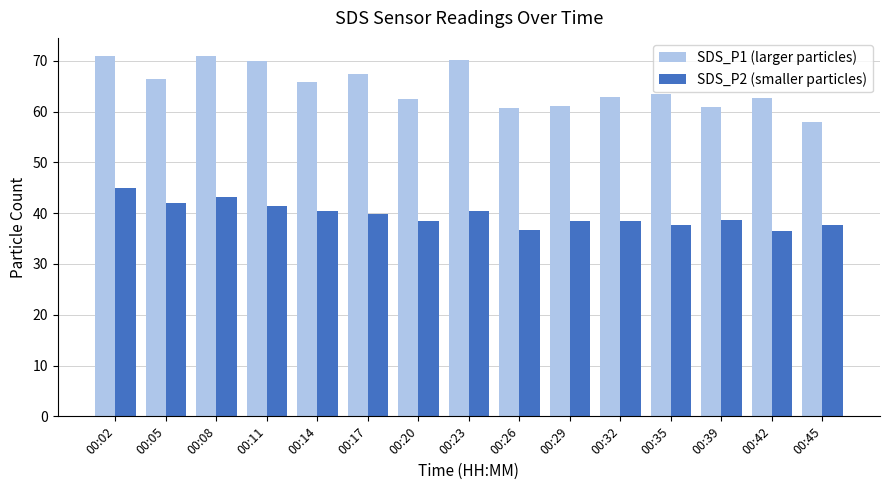

What is the maximum value shown in the chart?

71.0